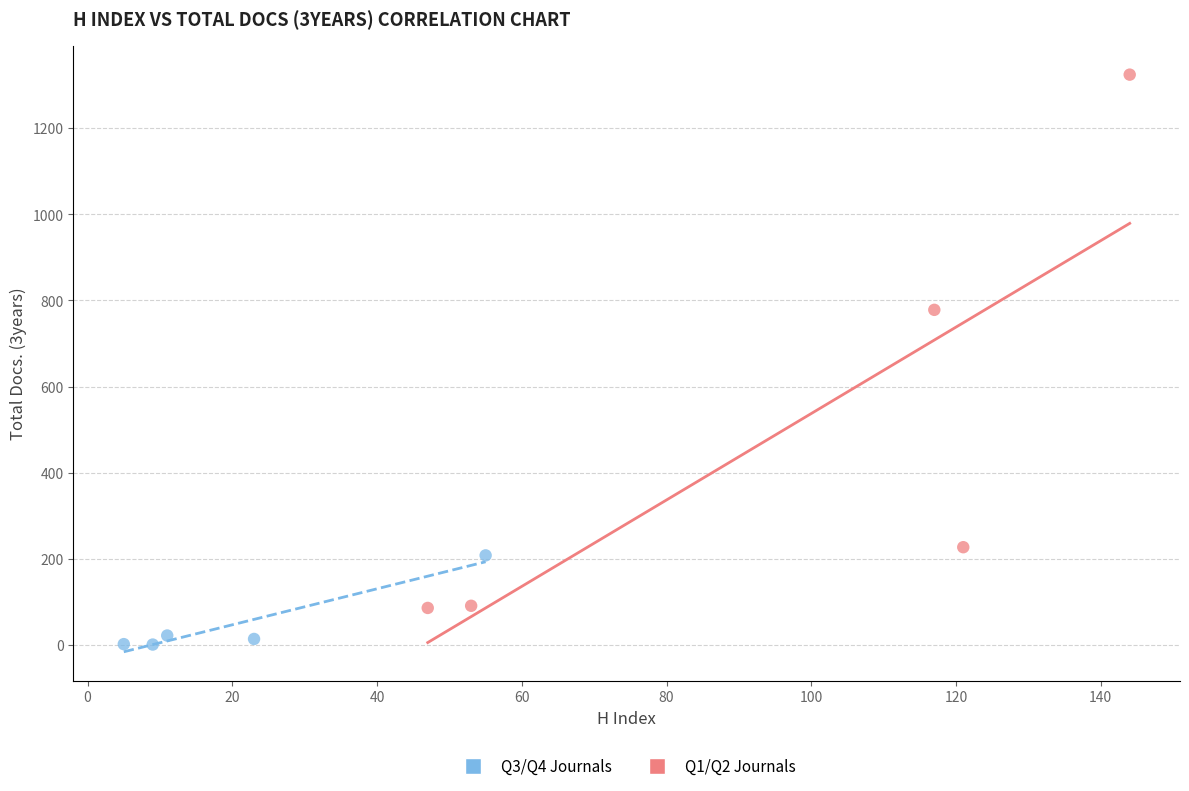

Which series contains the lowest Y value?

Q3/Q4 Journals